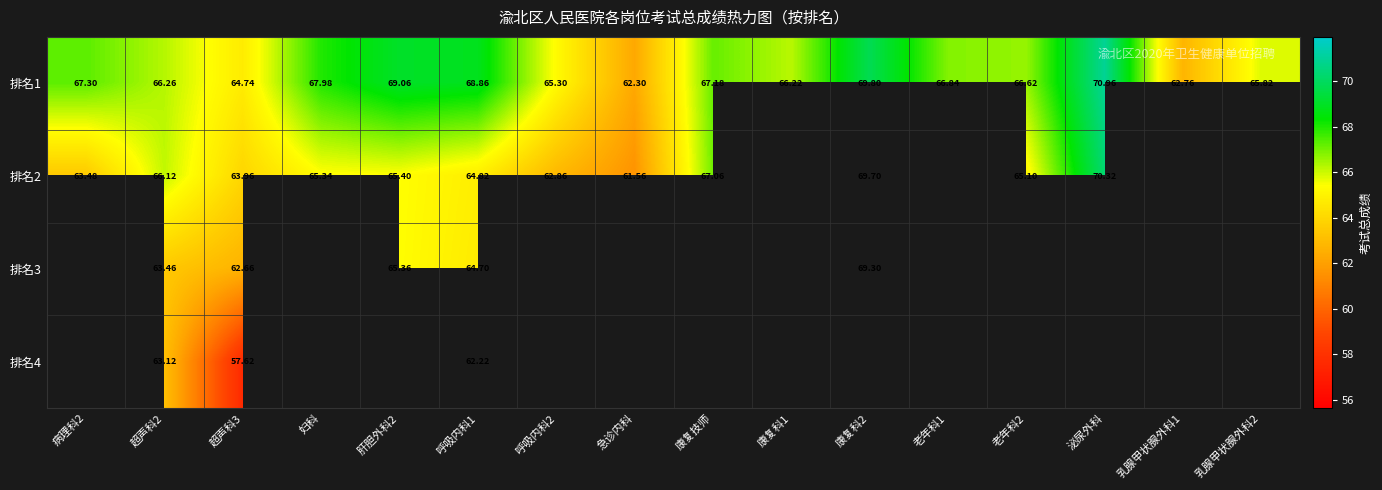

Which category has the lowest value in the 排名1 series?

急诊内科